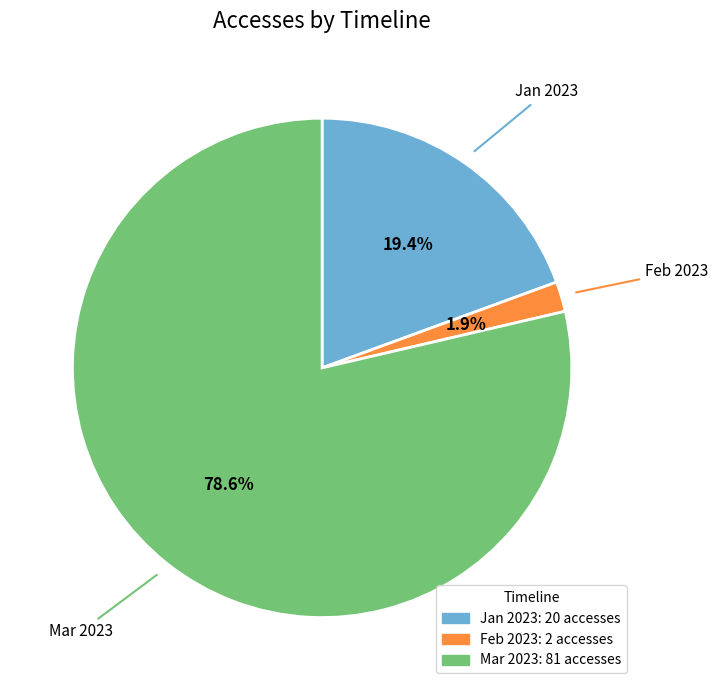

Does any single category account for the majority?

Yes